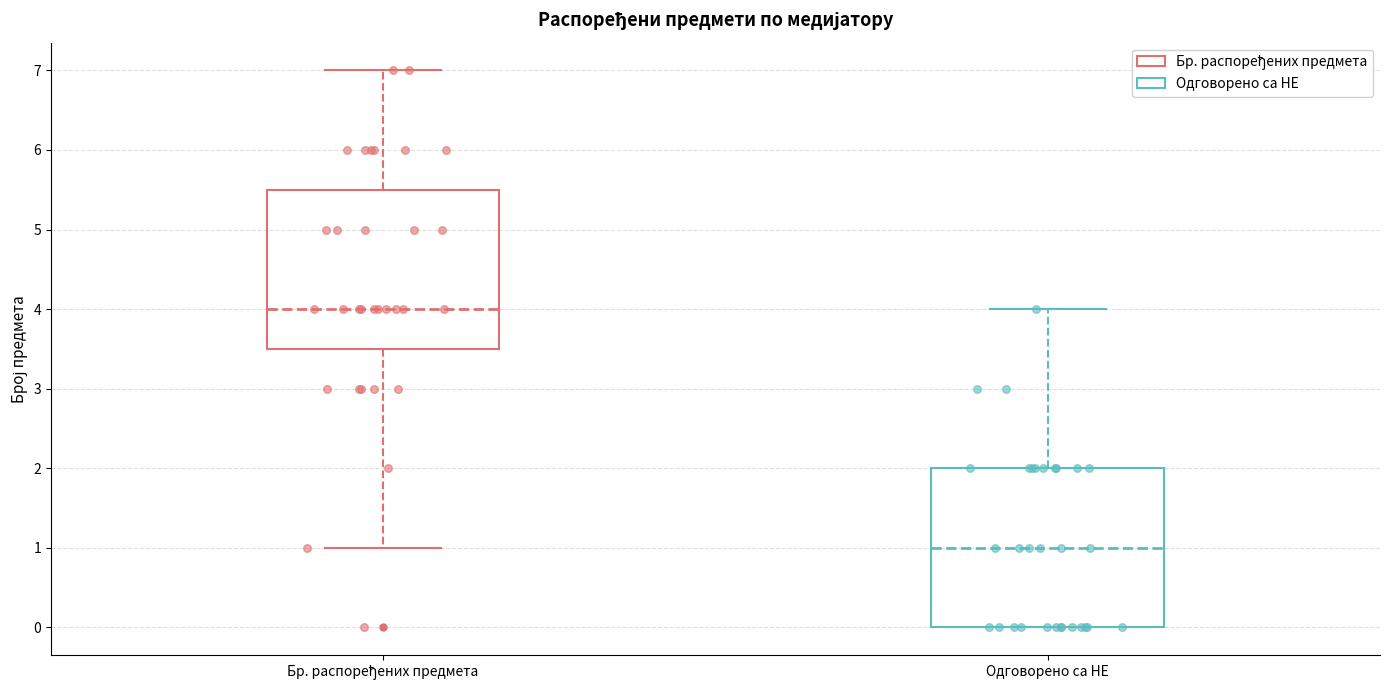

Which box's median line is the lowest?

Одговорено са НЕ